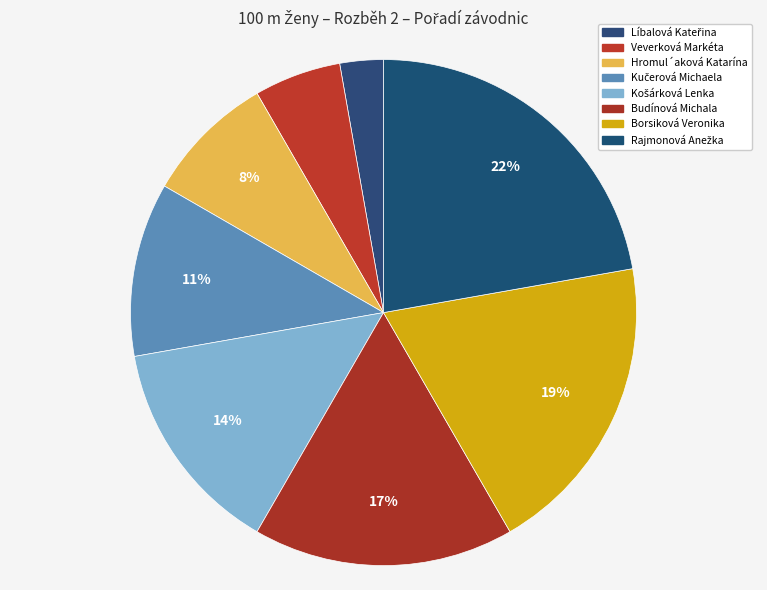

Count the number of slices in the pie.

8